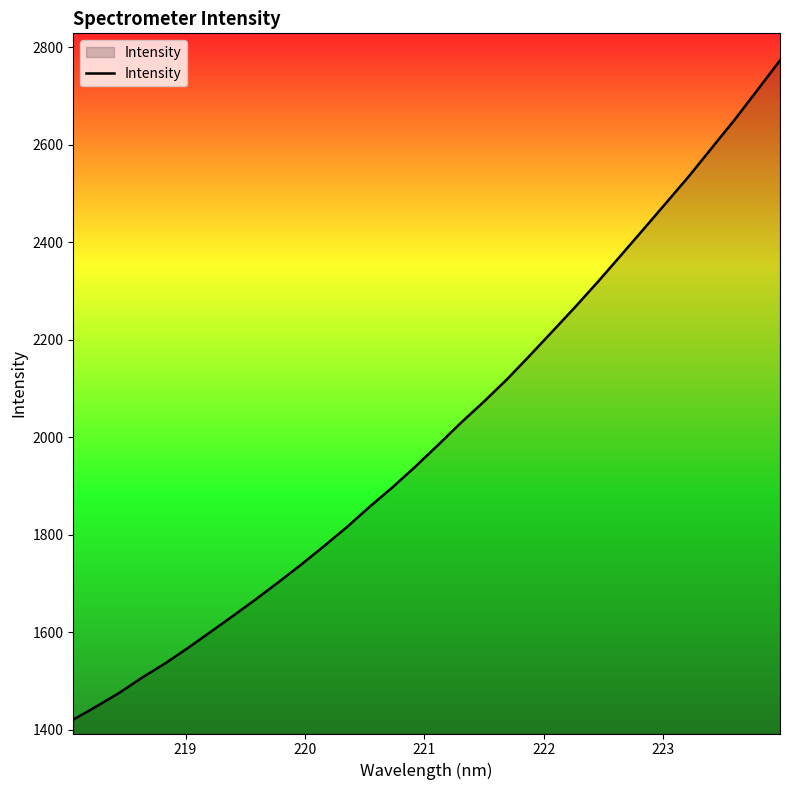

How many values are below 1984?

16